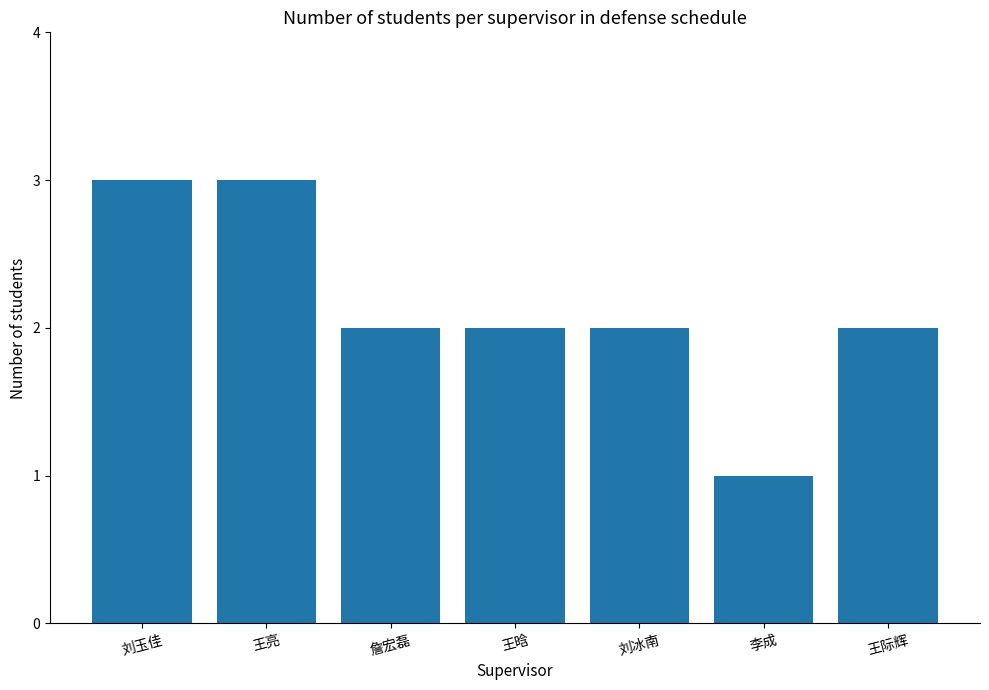

How many values are between 2 and 3?

6